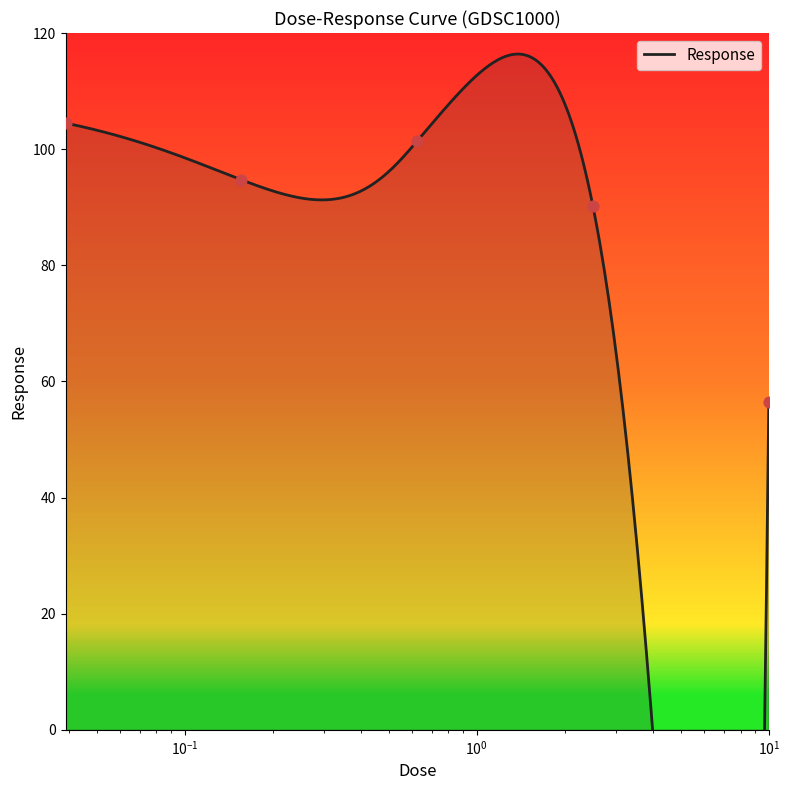

What is the change in value from 2.5 to 10.0?

-33.7